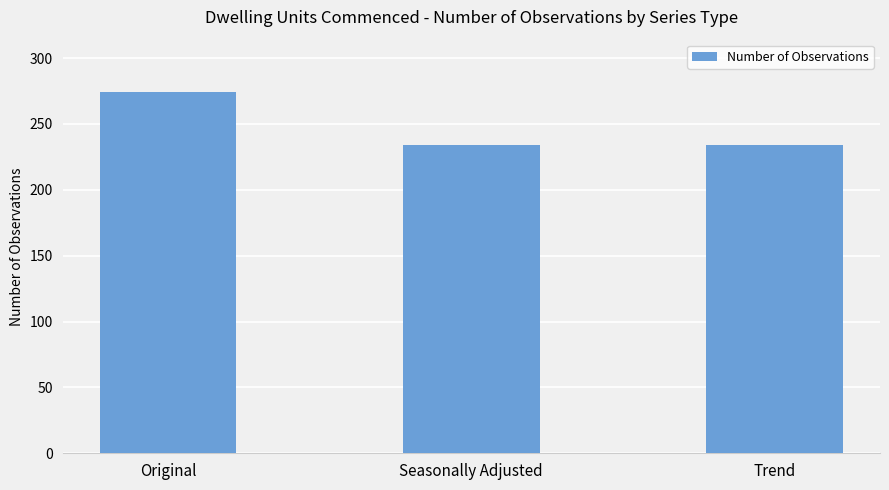

The chart shows a value of 60 at Original. True or false?

False